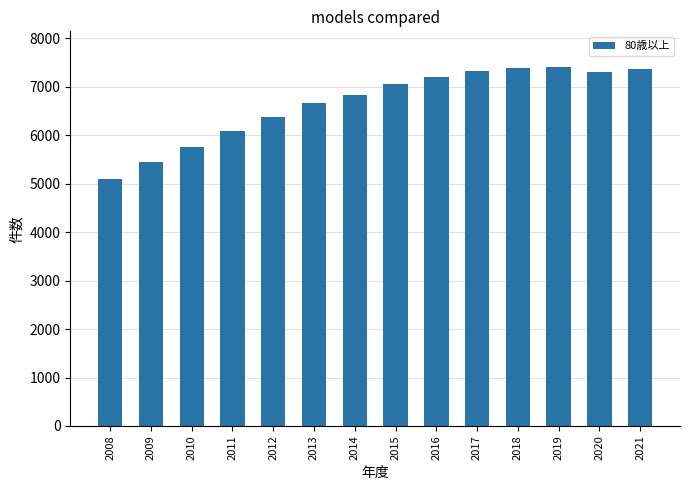

True or false: the data shows 6079 at 2011.

True